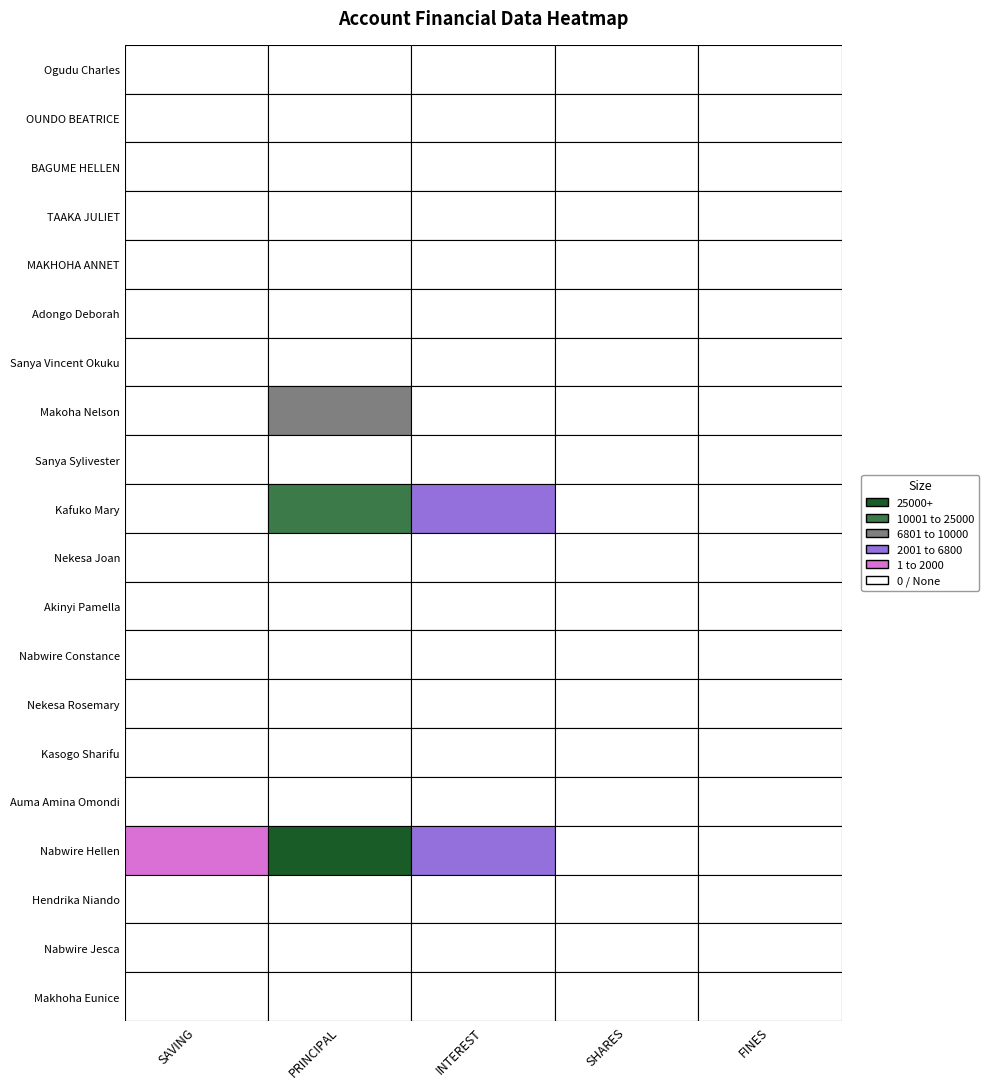

Which has a higher value, BAGUME HELLEN or MAKHOHA ANNET?

BAGUME HELLEN